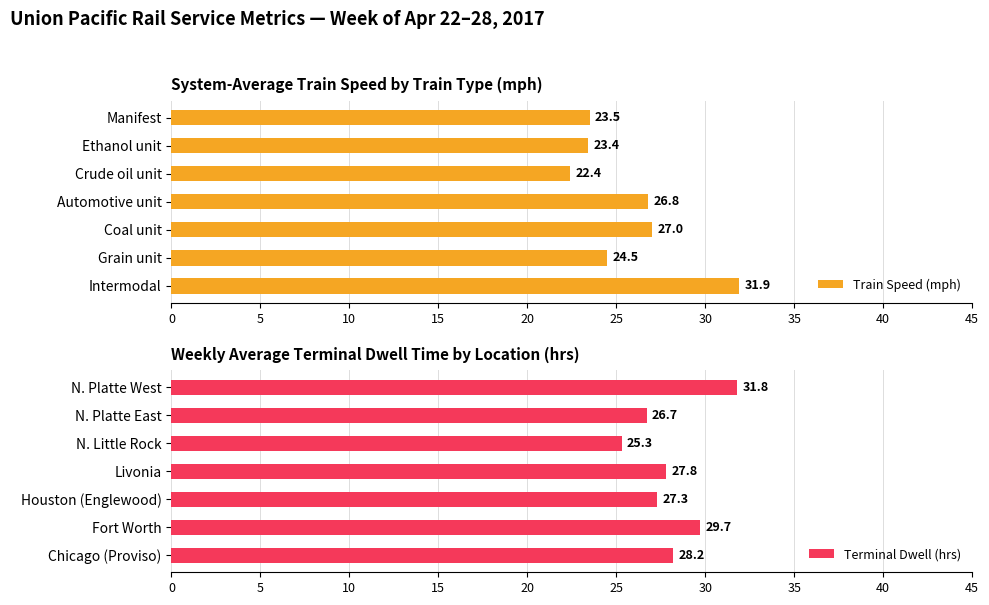

Reading left to right, transcribe all the data shown in this chart.

Train Speed (mph): 31.9	24.5	27.0	26.8	22.4	23.4	23.5
Terminal Dwell (hrs): 28.2	29.7	27.3	27.8	25.3	26.7	31.8